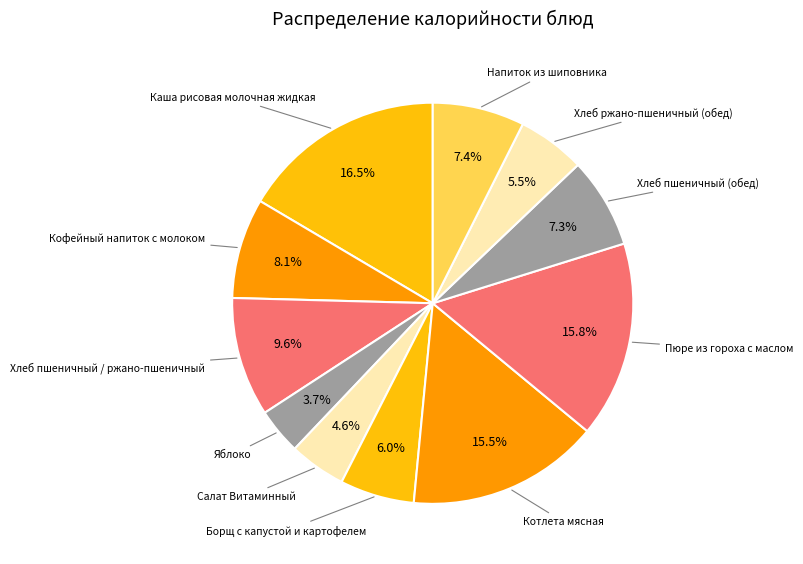

What percentage do Хлеб ржано-пшеничный (обед) and Напиток из шиповника together represent?

12.9%